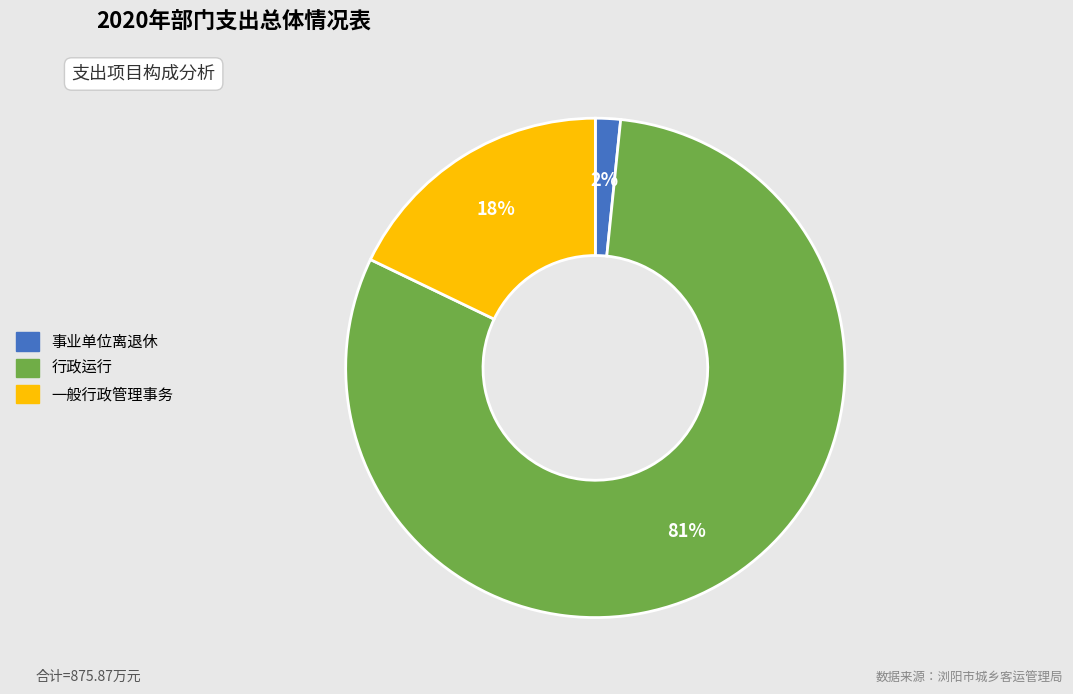

Which slice represents more than half of the pie?

行政运行